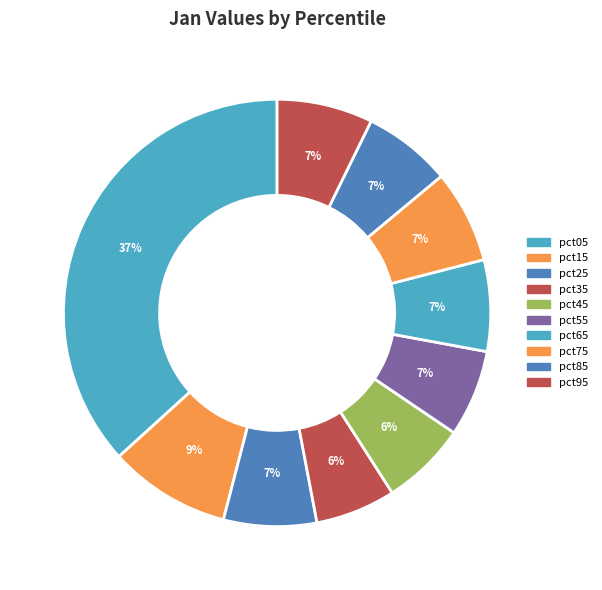

What percentage is NOT represented by pct95?

92.7%